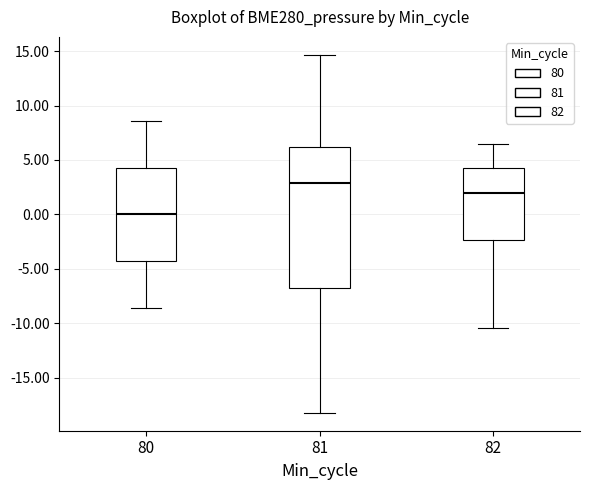

Reading left to right, transcribe this box plot: for each box, give where its median line is, the range the box spans, and where its two whiskers end, as read against the y-axis. The values are not printed on the chart, so give them approximately, as read against the axis.

80: median 0.0, box -4.5 to 4.5, whiskers -8.5 to 8.5
81: median 3.0, box -6.5 to 6.0, whiskers -18.0 to 14.5
82: median 2.0, box -2.5 to 4.5, whiskers -10.5 to 6.5